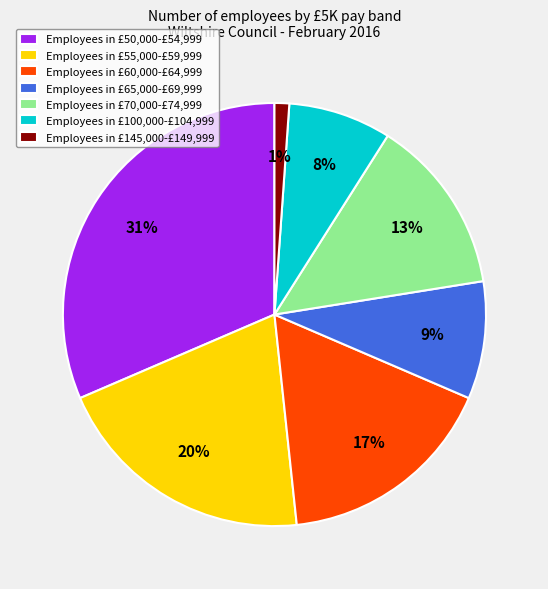

What is the ratio of the value at Employees in £65,000-£69,999 to the value at Employees in £60,000-£64,999?

0.5